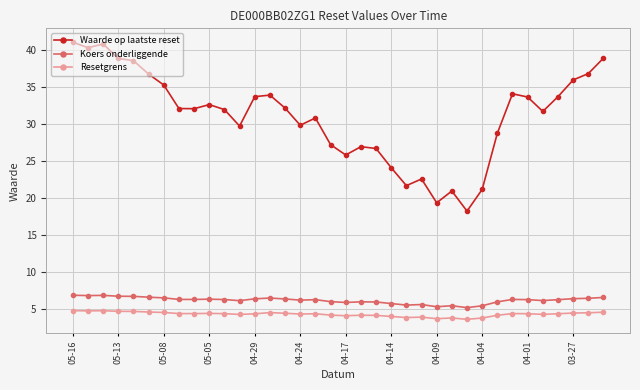

What is the value of the Koers onderliggende point at the 18th from the left?

6.1